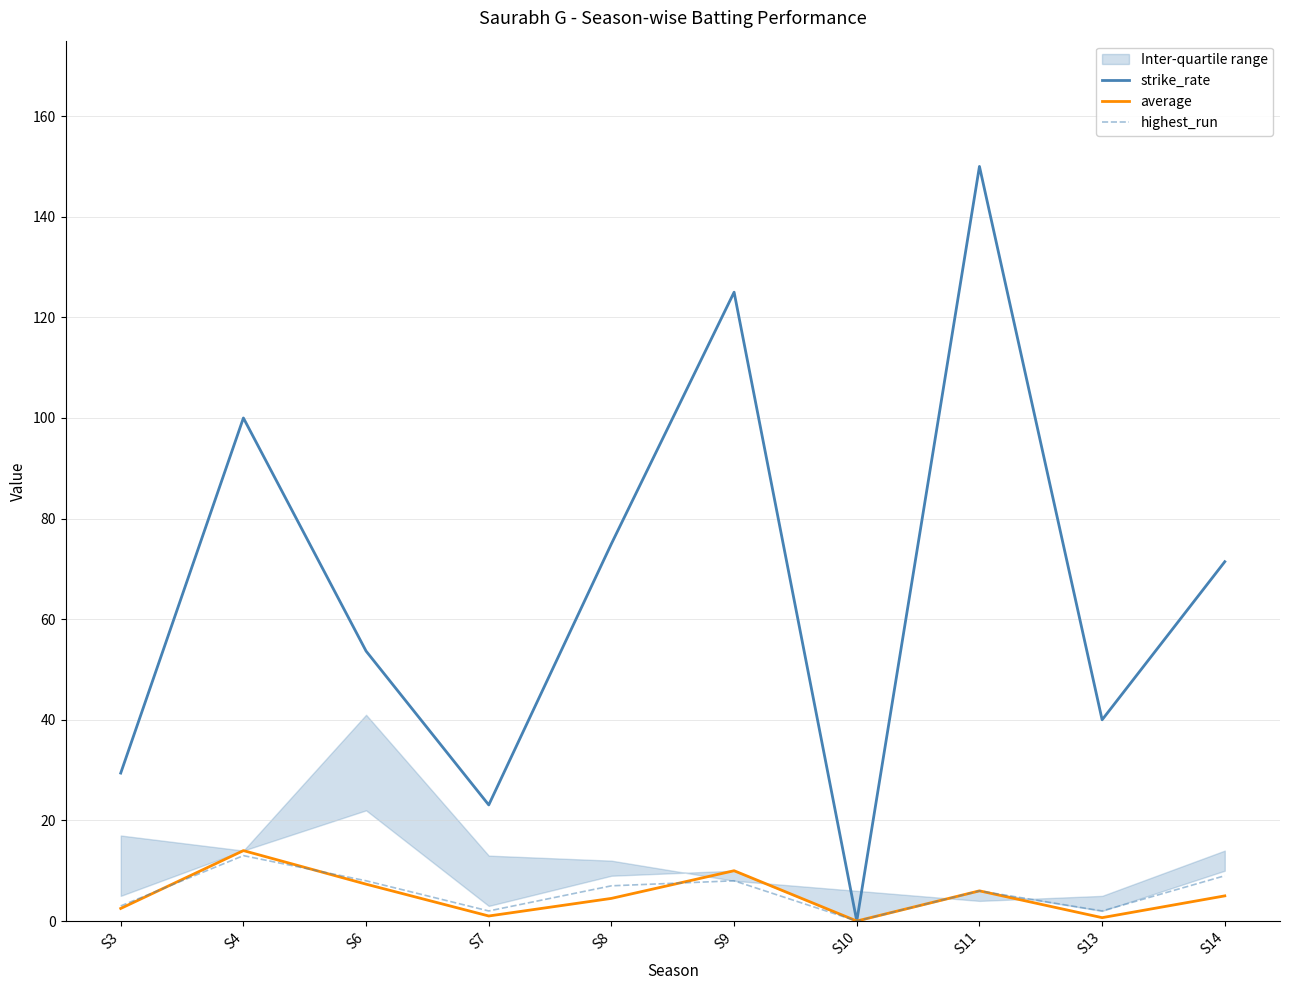

How many lines are shown in the chart?

3